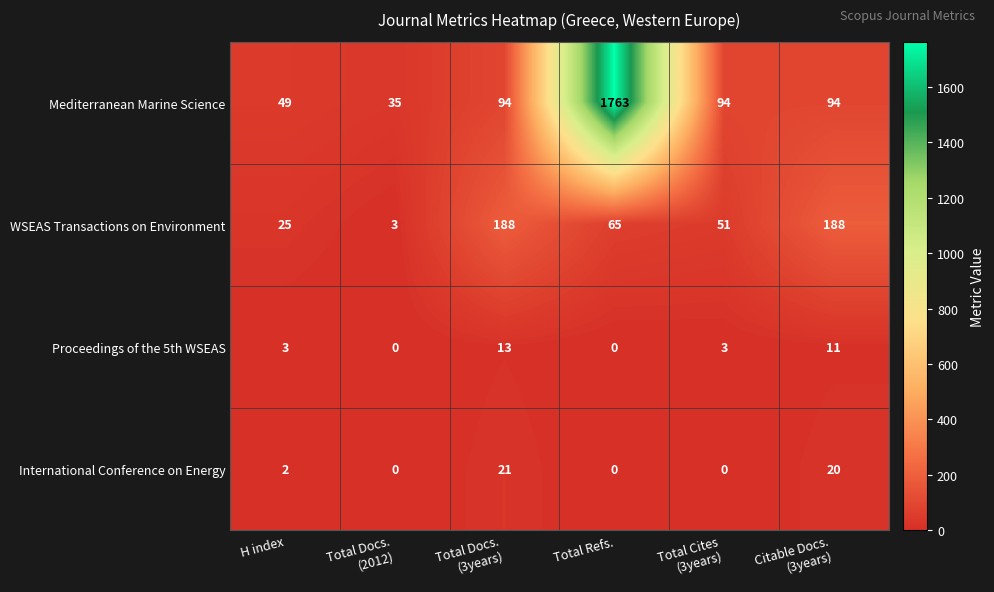

Count the Proceedings of the 5th WSEAS values in the range 0 to 11.

5